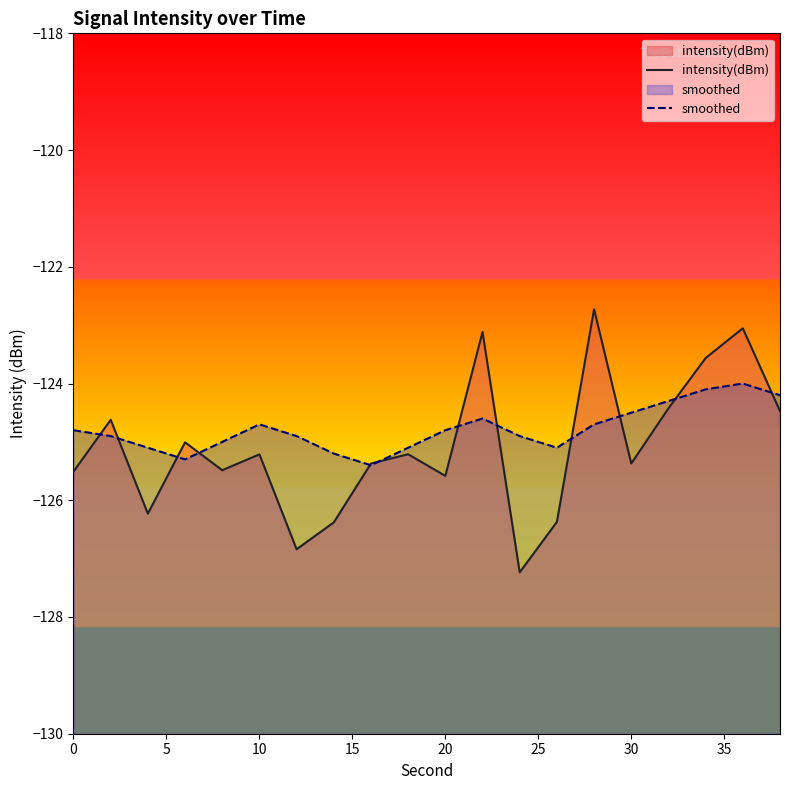

What is the approximate value of smoothed at 10?

-124.7